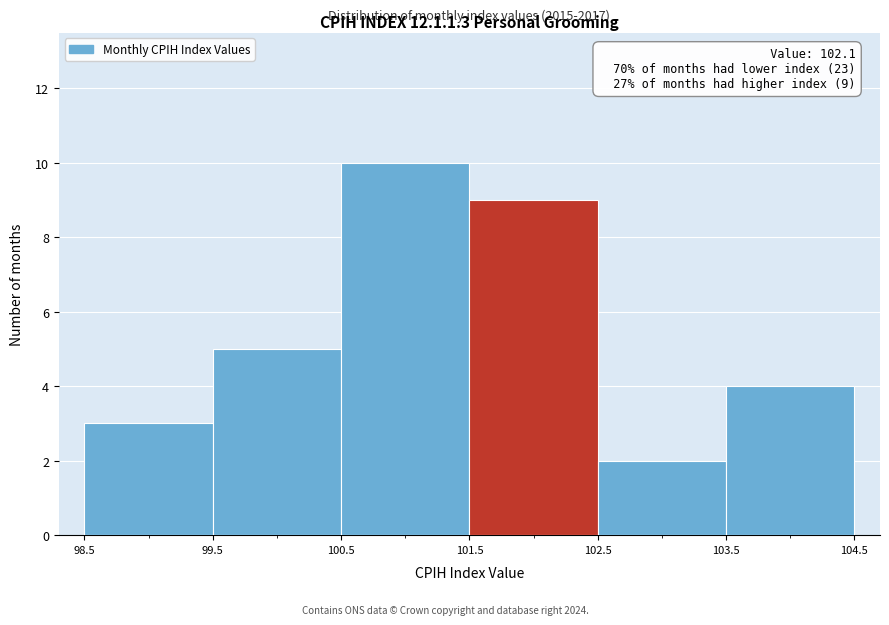

Which range on the x-axis has the tallest bar?

100.5 to 101.5